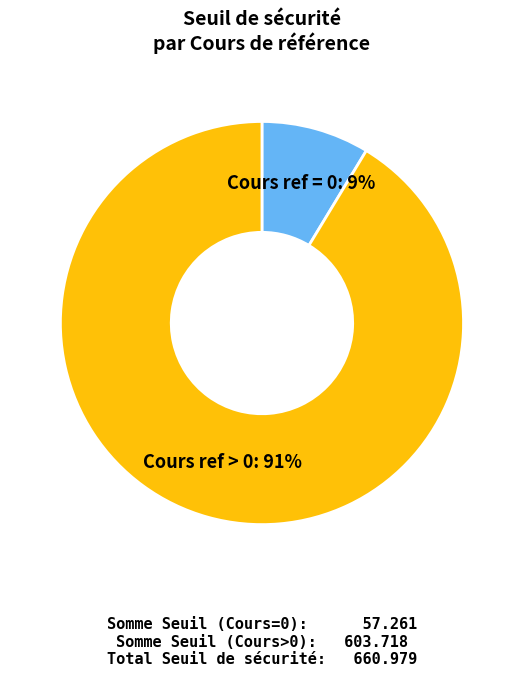

To the nearest percent, what is the average slice percentage?

50%